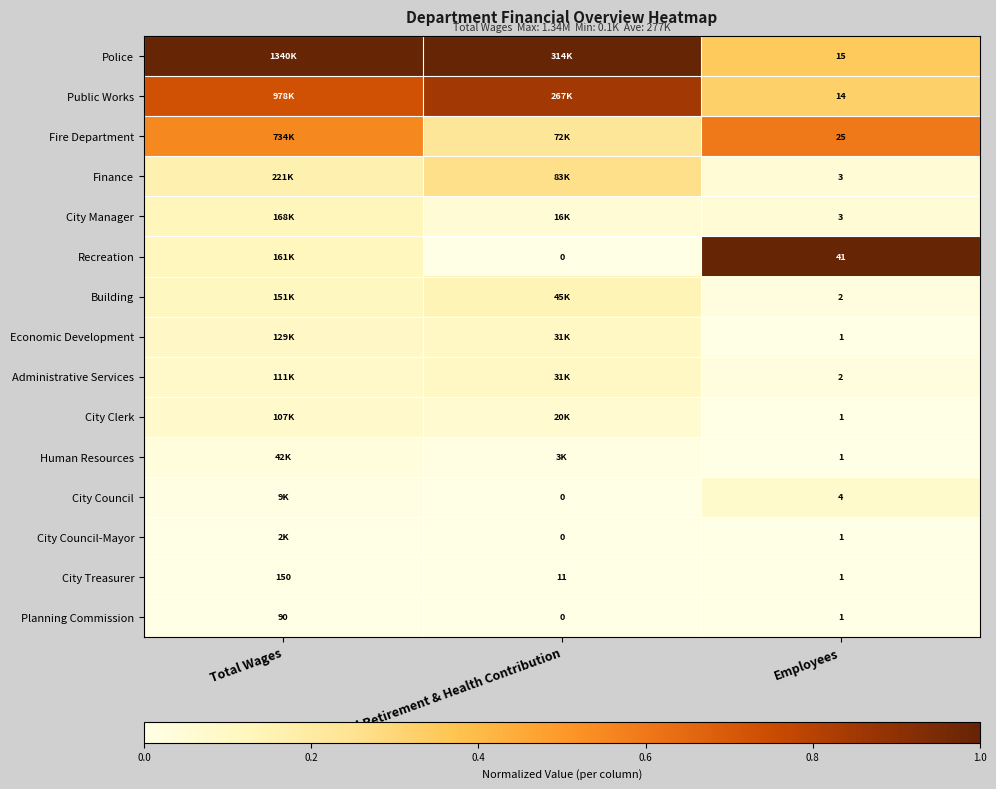

List the labels in order of Planning Commission value, largest first.

Total Wages, Employees, Total Retirement & Health Contribution